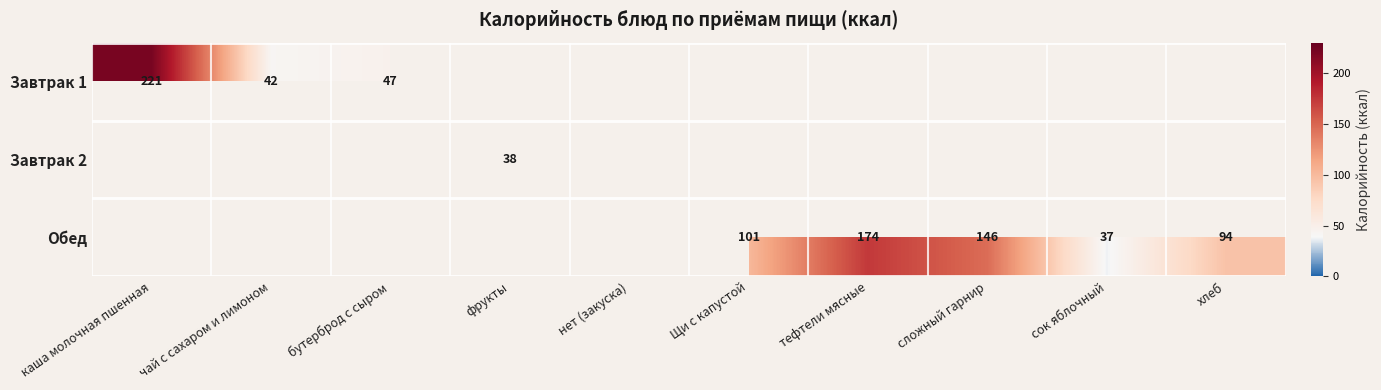

True or false: Завтрак 2 has a value of 38 at фрукты.

True